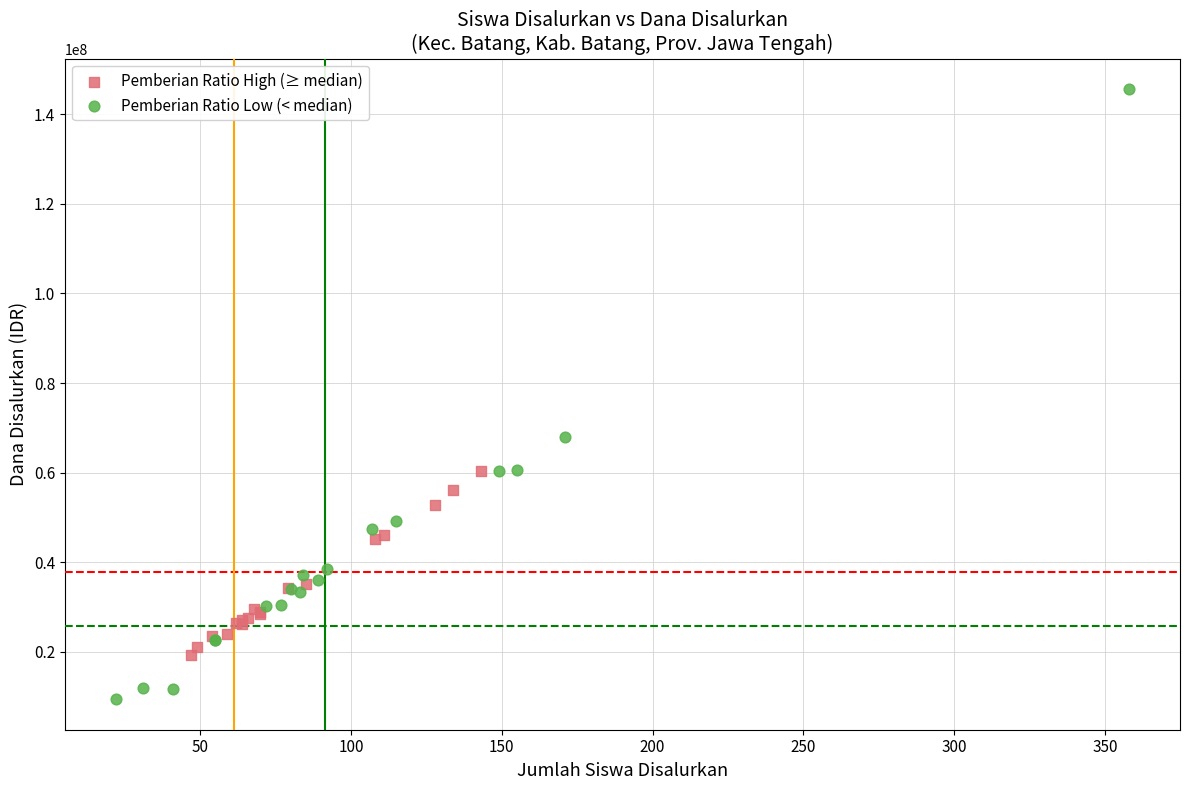

Which series reaches the minimum Y coordinate?

Pemberian Ratio Low (< median)